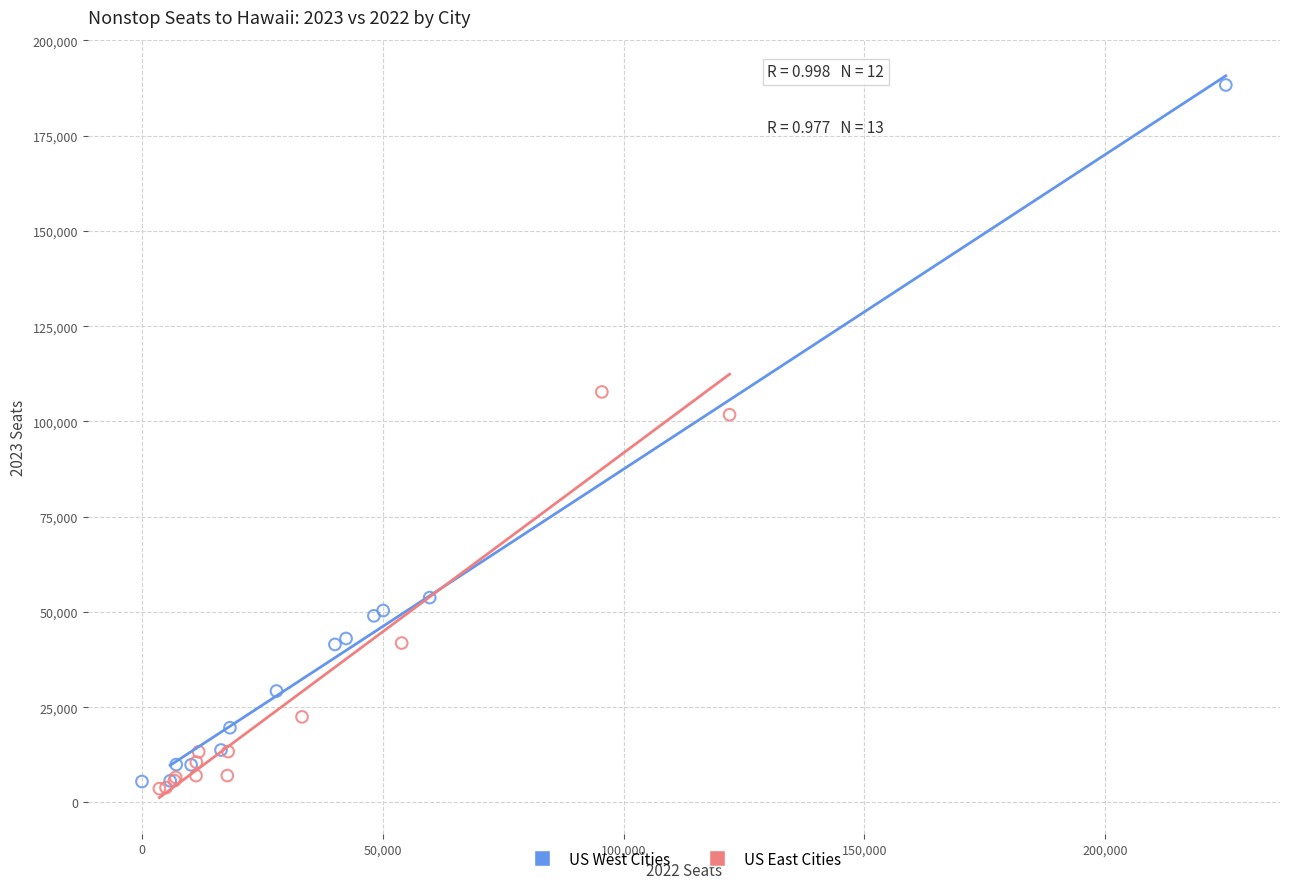

Which series contains the highest Y value?

US West Cities